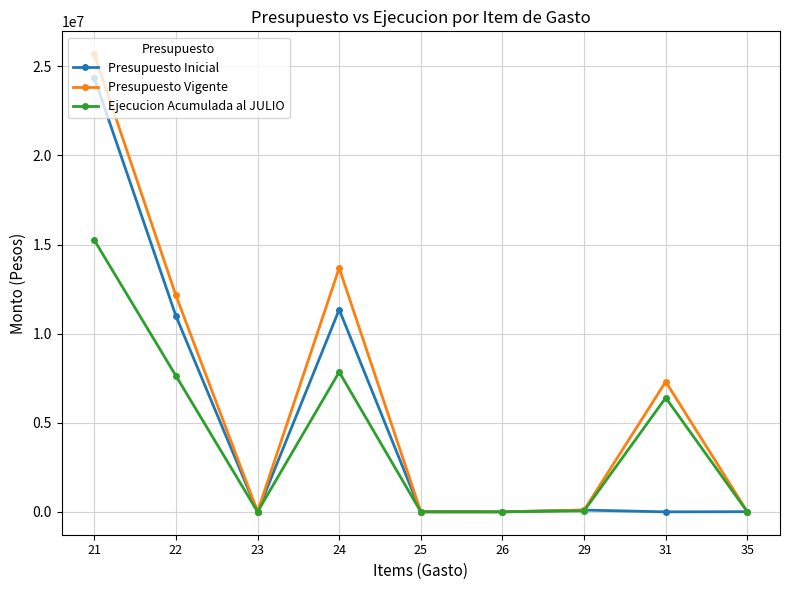

Which series has the largest total across all categories?

Presupuesto Vigente